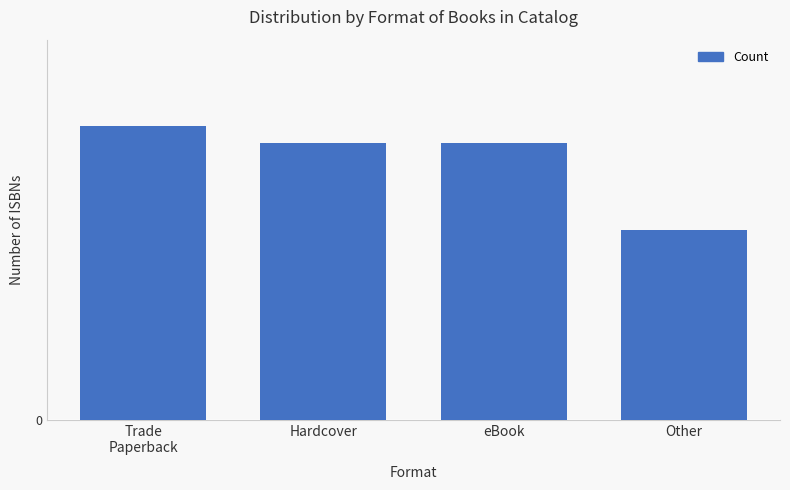

Rank the categories by value from highest to lowest.

Trade
Paperback, Hardcover, eBook, Other